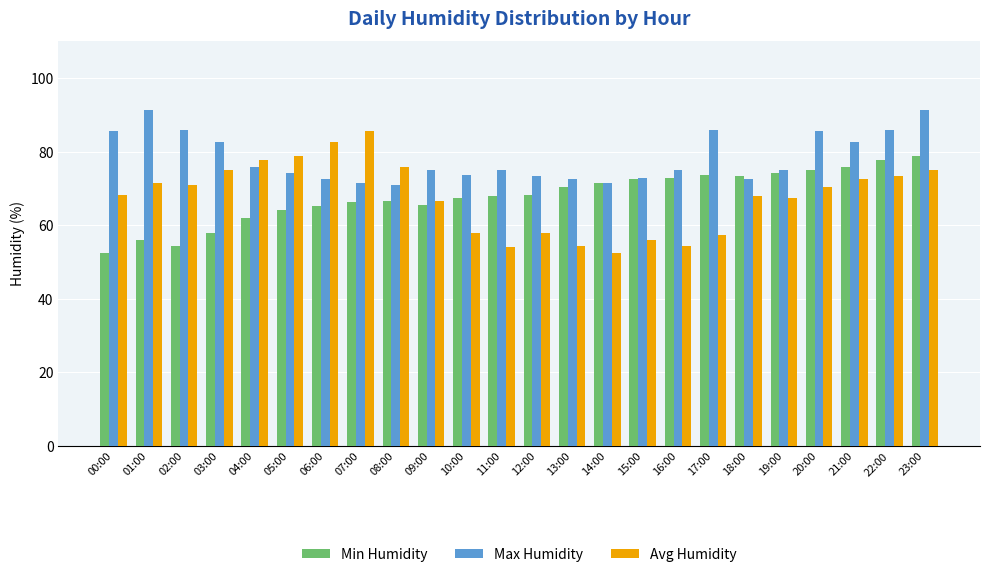

True or false: Min Humidity has a value of 72.7 at 16:00.

True